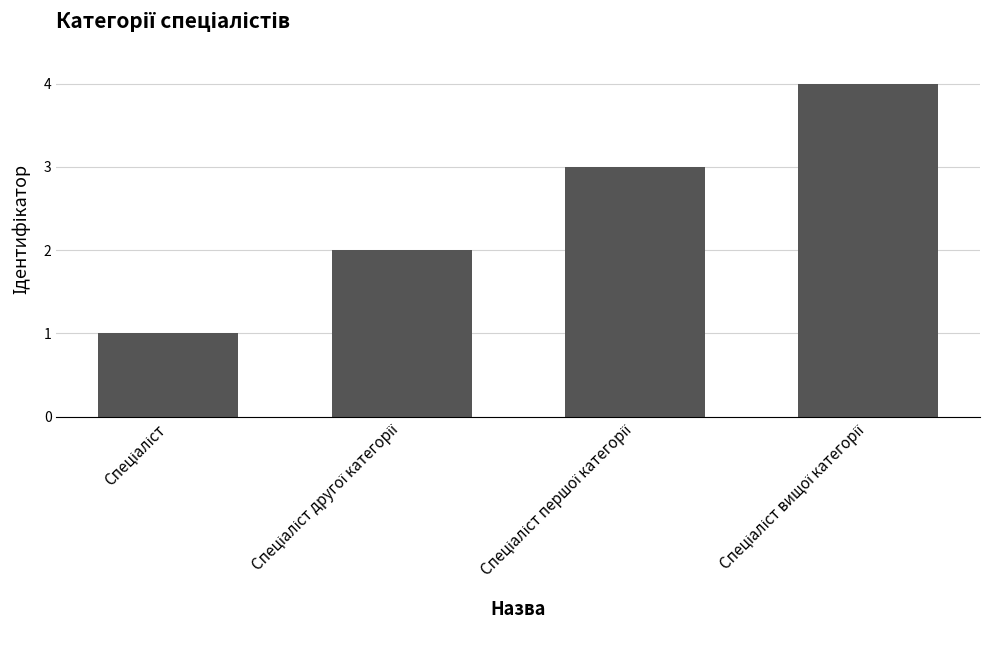

What is the sum of all values?

10